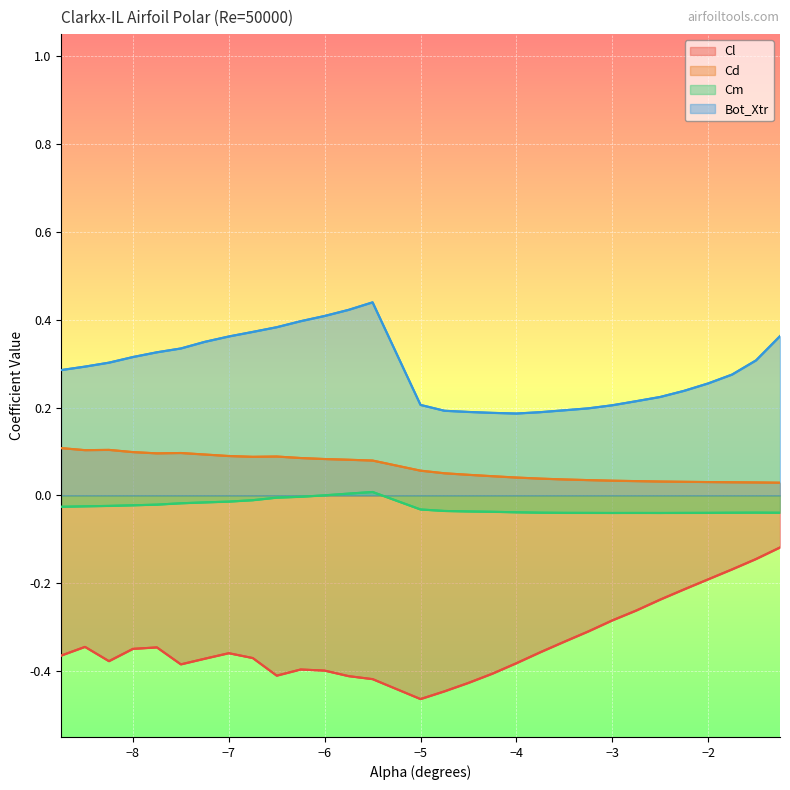

Which series has the largest total across all categories?

Bot_Xtr